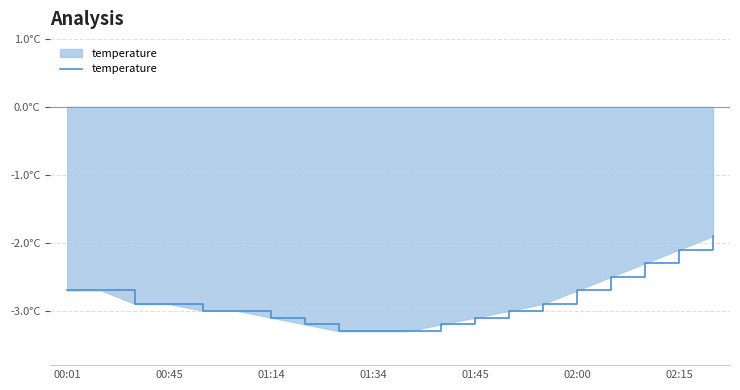

What is the value of the 7th point from the left?

-3.1